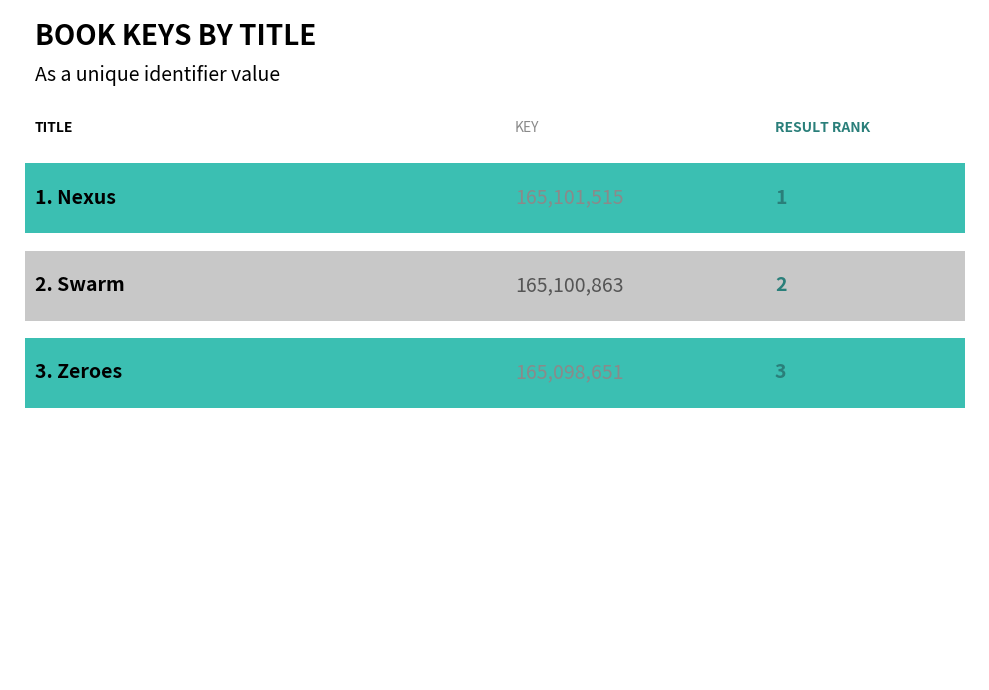

True or false: the data shows 165101515 at 0.0.

True